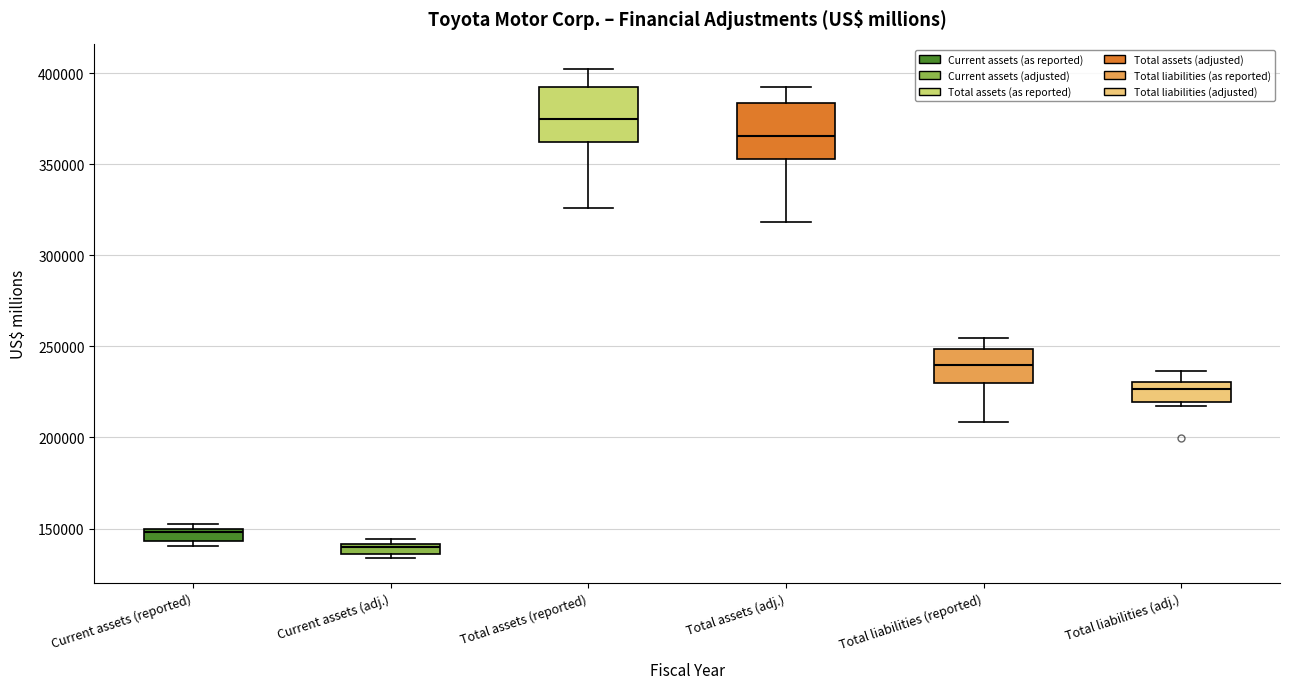

Where is the upper edge of the box for Total assets (reported) on the y-axis? The values are not printed on the chart, so give them approximately, as read against the axis.

395000